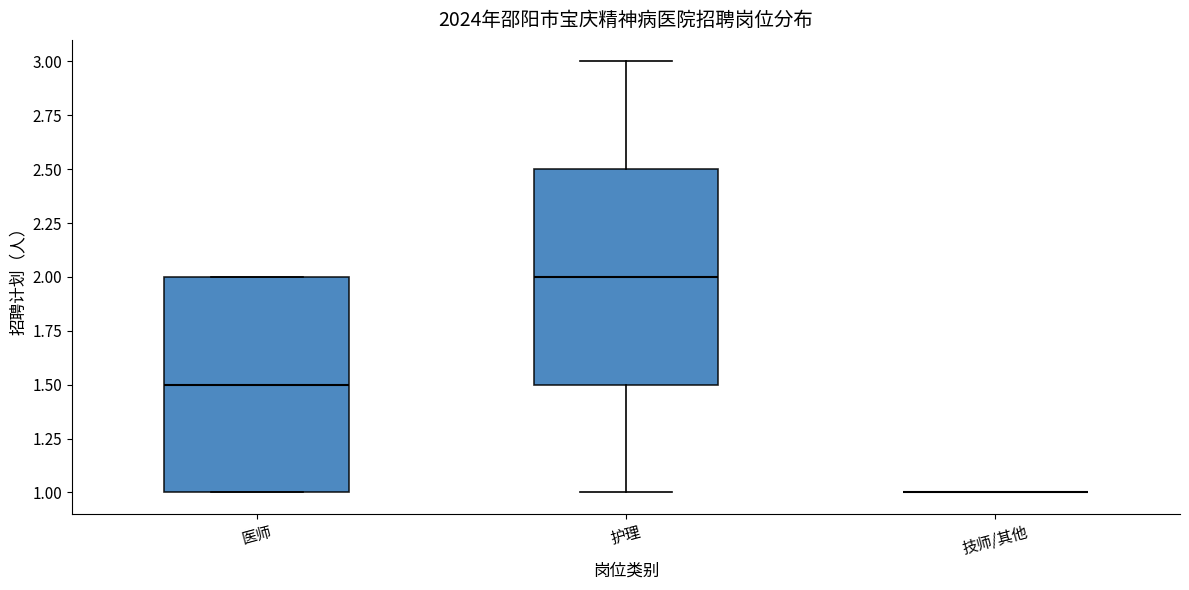

Reading left to right, transcribe this box plot: for each box, give where its median line is, the range the box spans, and where its two whiskers end, as read against the y-axis. The values are not printed on the chart, so give them approximately, as read against the axis.

医师: median 1.5, box 1.0 to 2.0, whiskers 1.0 to 2.0
护理: median 2.0, box 1.5 to 2.5, whiskers 1.0 to 3.0
技师/其他: box collapsed to a line at 1.0, whiskers 1.0 to 1.0